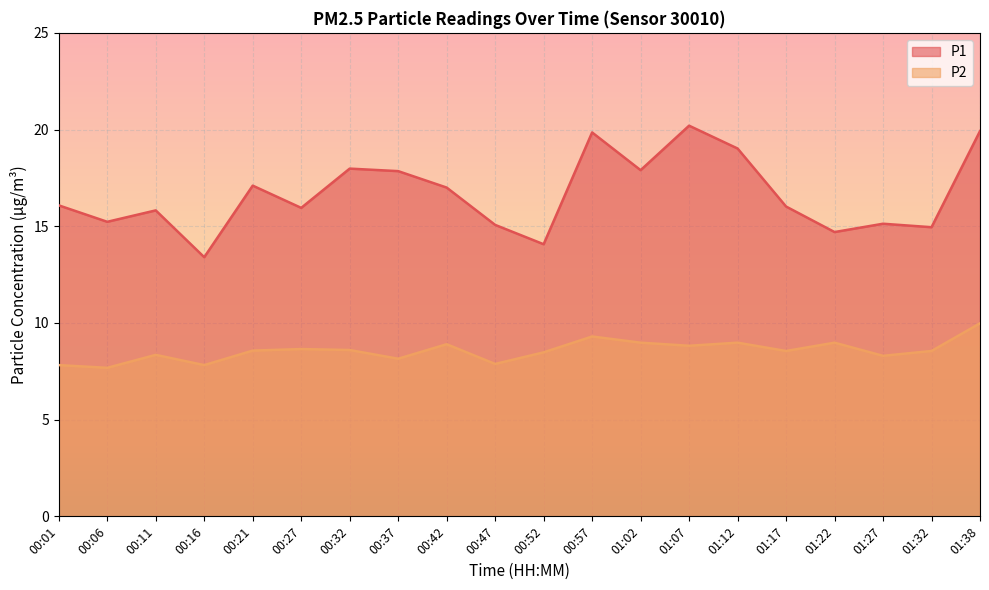

What is the sum of the P1 values at 01:02 and 00:01?

34.0